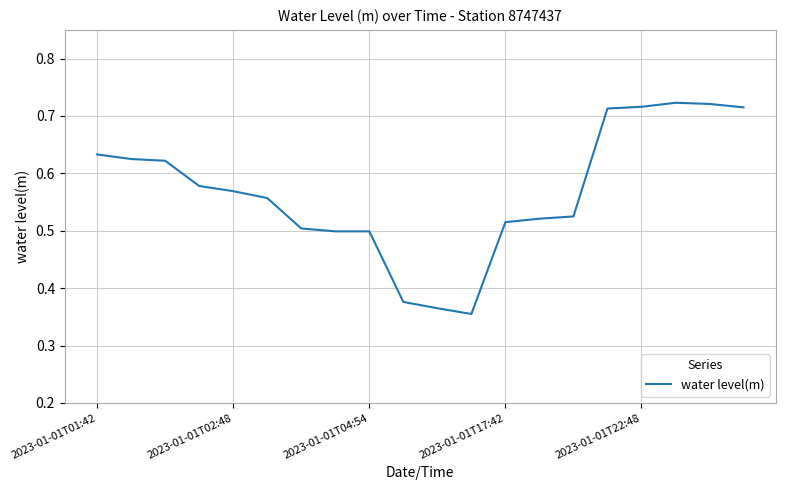

Count the number of categories in the chart.

20